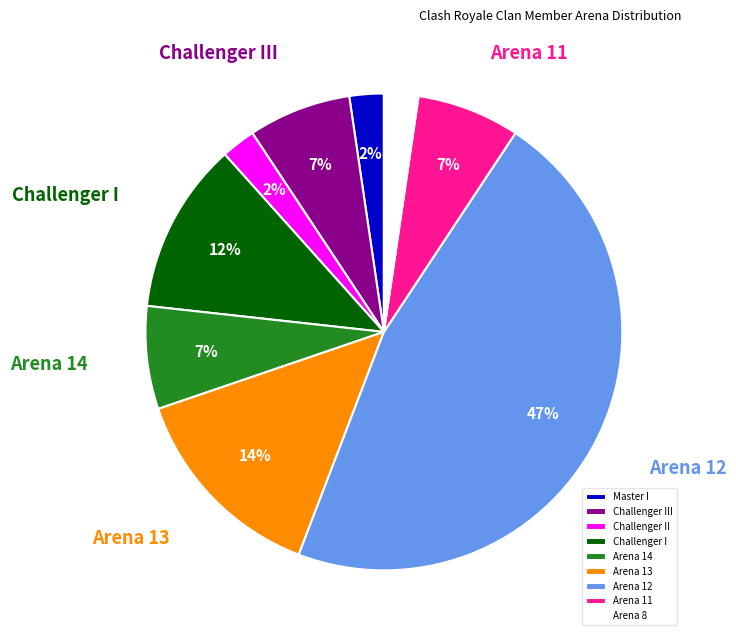

Is the sum of Master I and Challenger III greater than half?

No